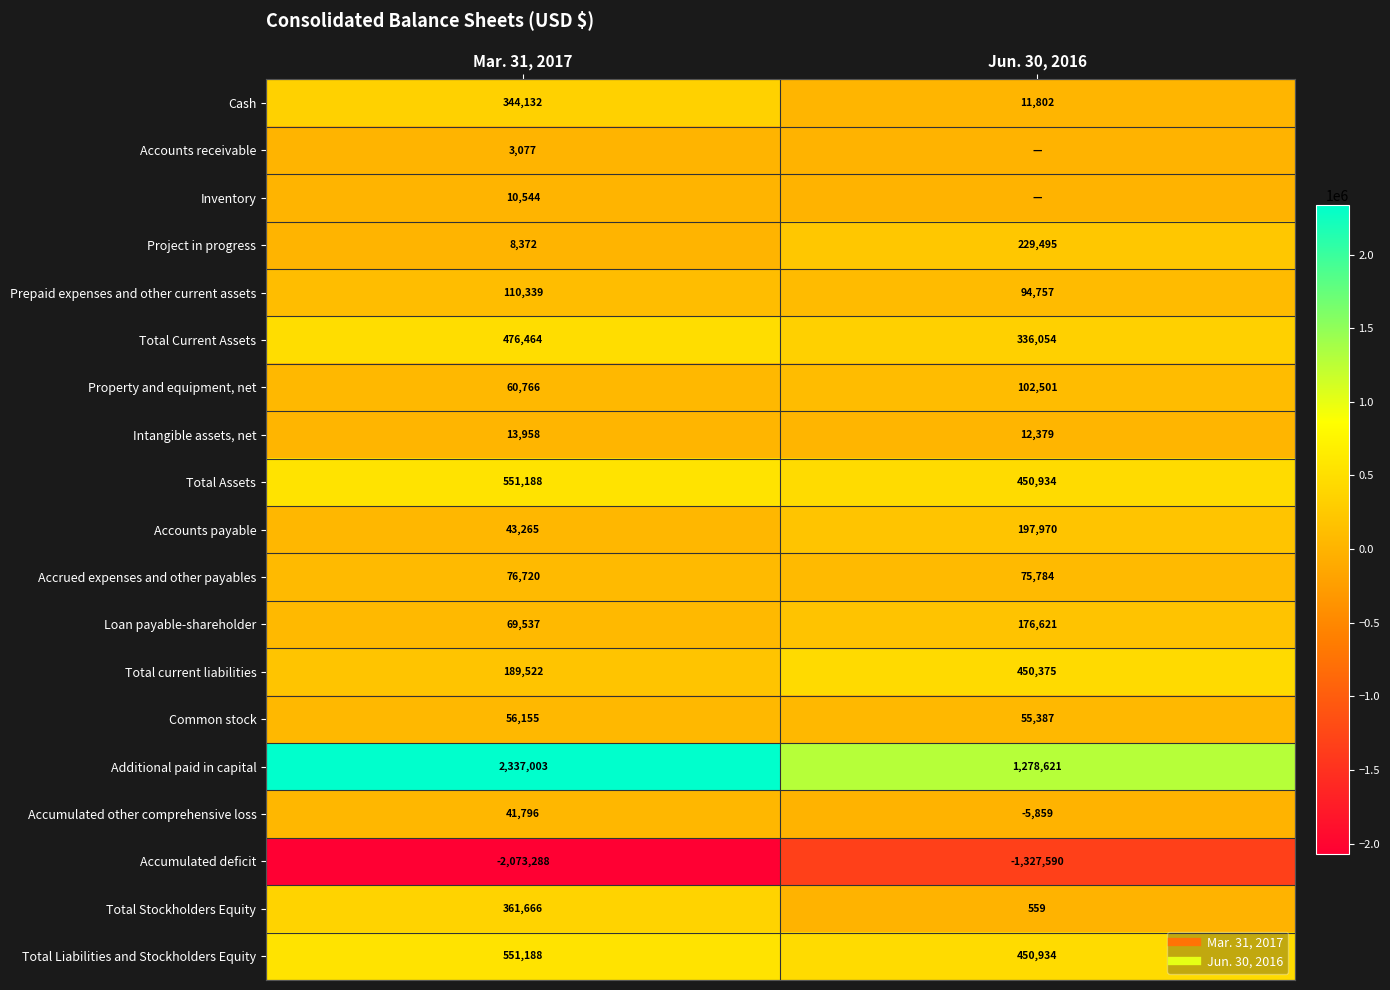

What is the total value across all series at Mar. 31, 2017?

3232404